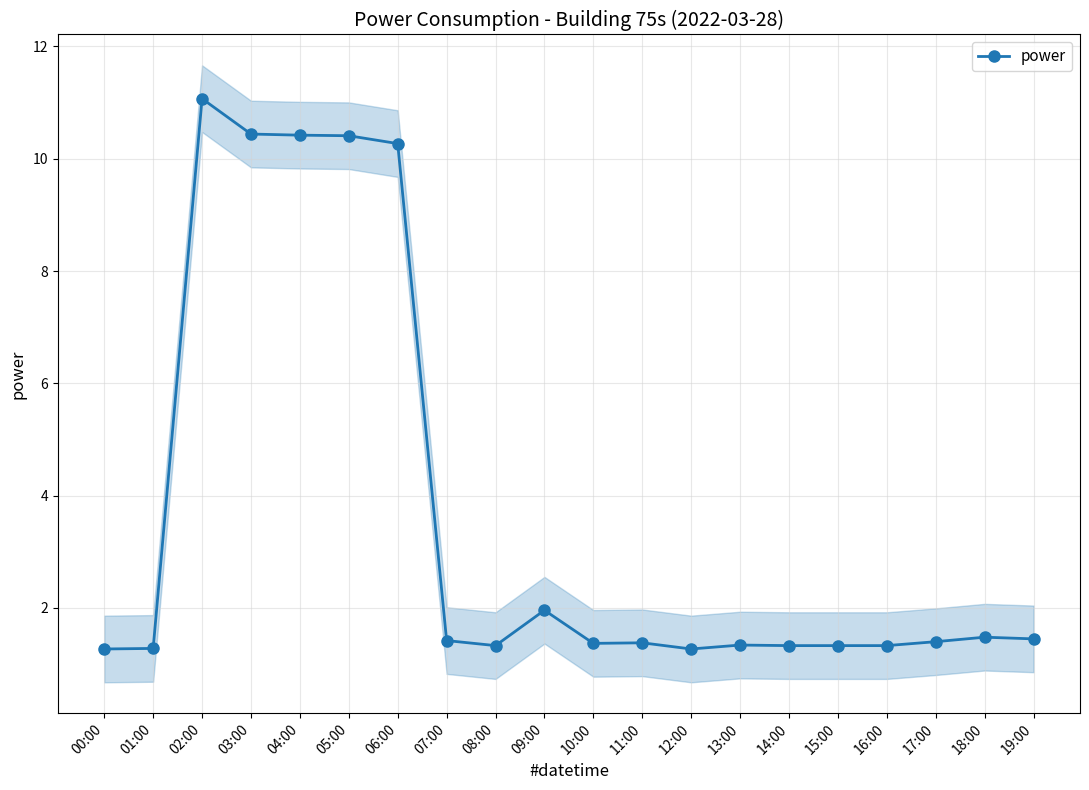

Does the chart have visible grid lines?

Yes